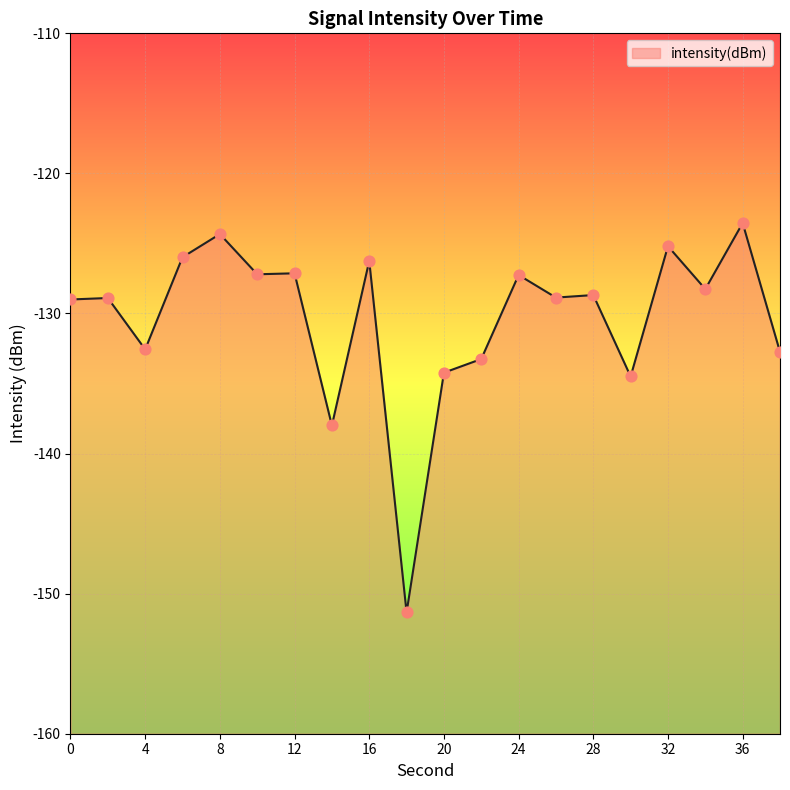

Which has a higher value, 38 or 32?

32